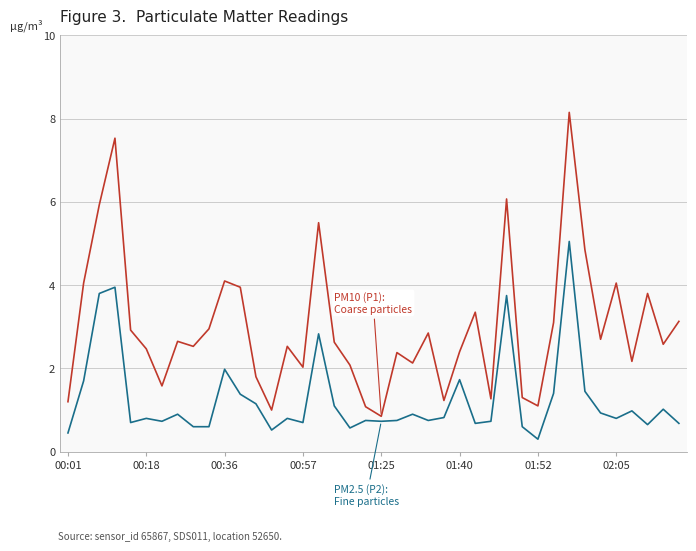

What is the maximum value shown in the chart?

8.2